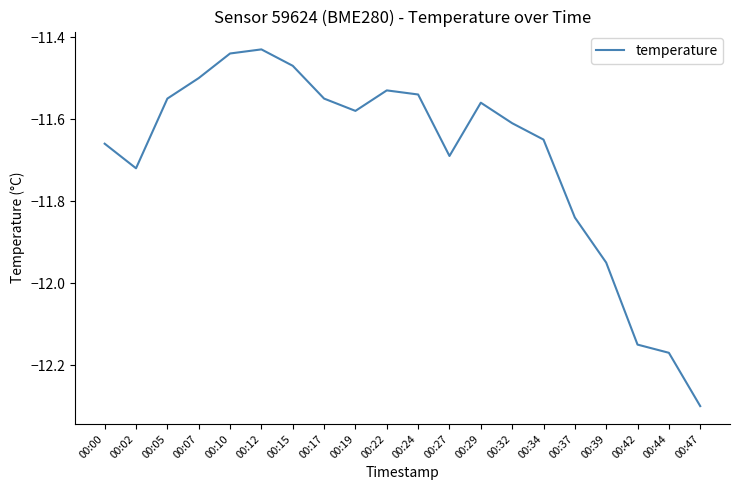

Read the value at 00:47.

-12.3